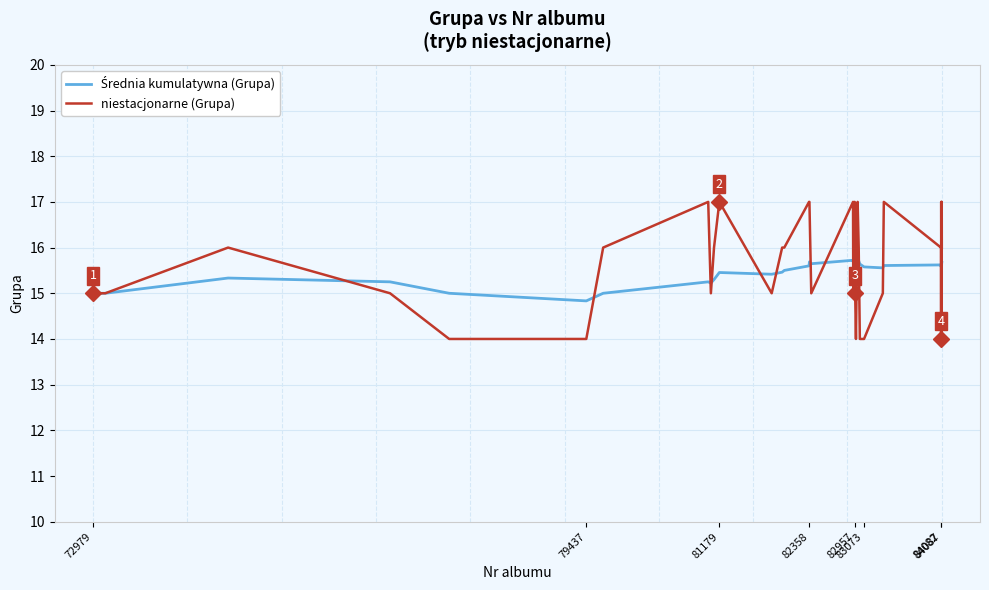

What is the smallest value displayed?

14.0